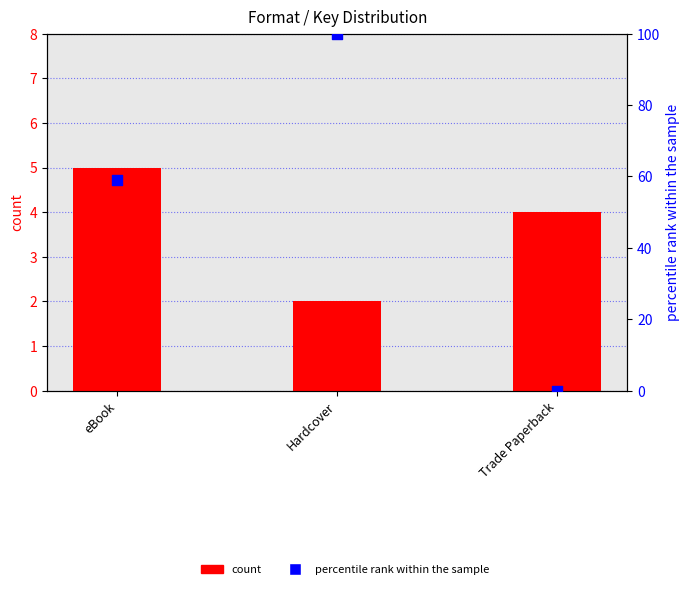

Which series has the widest spread of Y values?

percentile rank within the sample